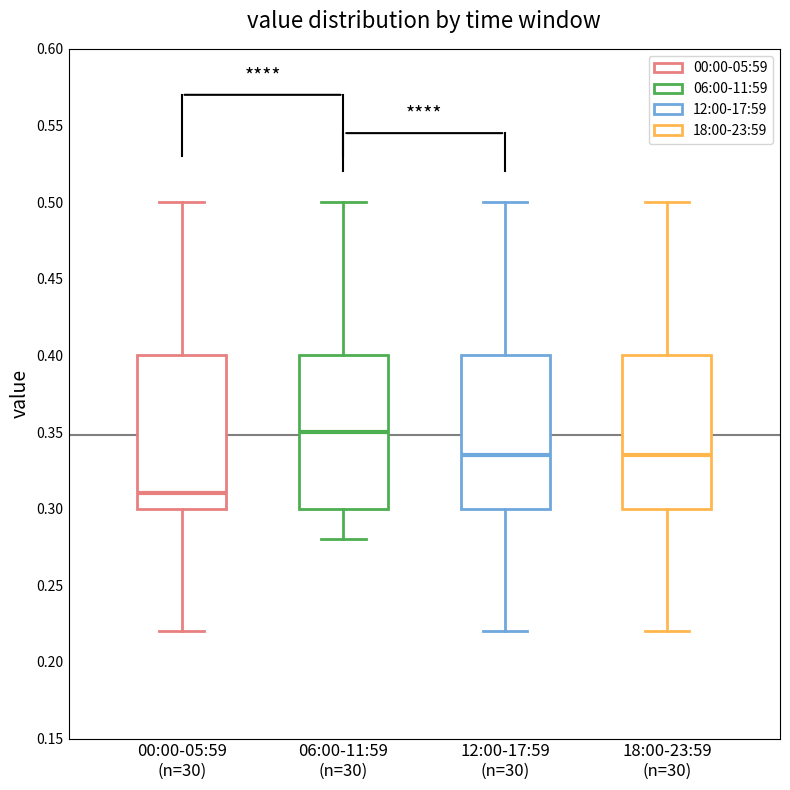

Reading left to right, read every box against the y-axis: the position of its median line, the range the box covers, and the ends of its whiskers. The values are not printed on the chart, so give them approximately, as read against the axis.

00:00-05:59 (n=30): median 0.310, box 0.300 to 0.400, whiskers 0.220 to 0.500
06:00-11:59 (n=30): median 0.350, box 0.300 to 0.400, whiskers 0.280 to 0.500
12:00-17:59 (n=30): median 0.335, box 0.300 to 0.400, whiskers 0.220 to 0.500
18:00-23:59 (n=30): median 0.335, box 0.300 to 0.400, whiskers 0.220 to 0.500